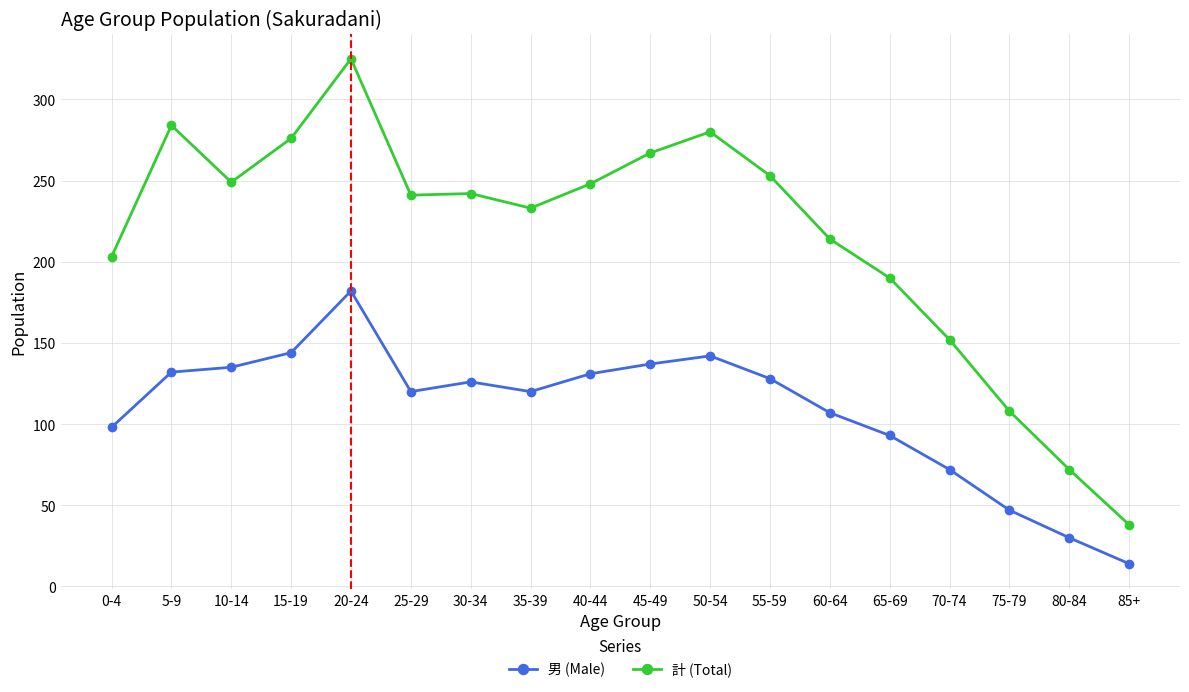

True or false: 男 (Male) has more than 2 points higher than both neighbors.

True